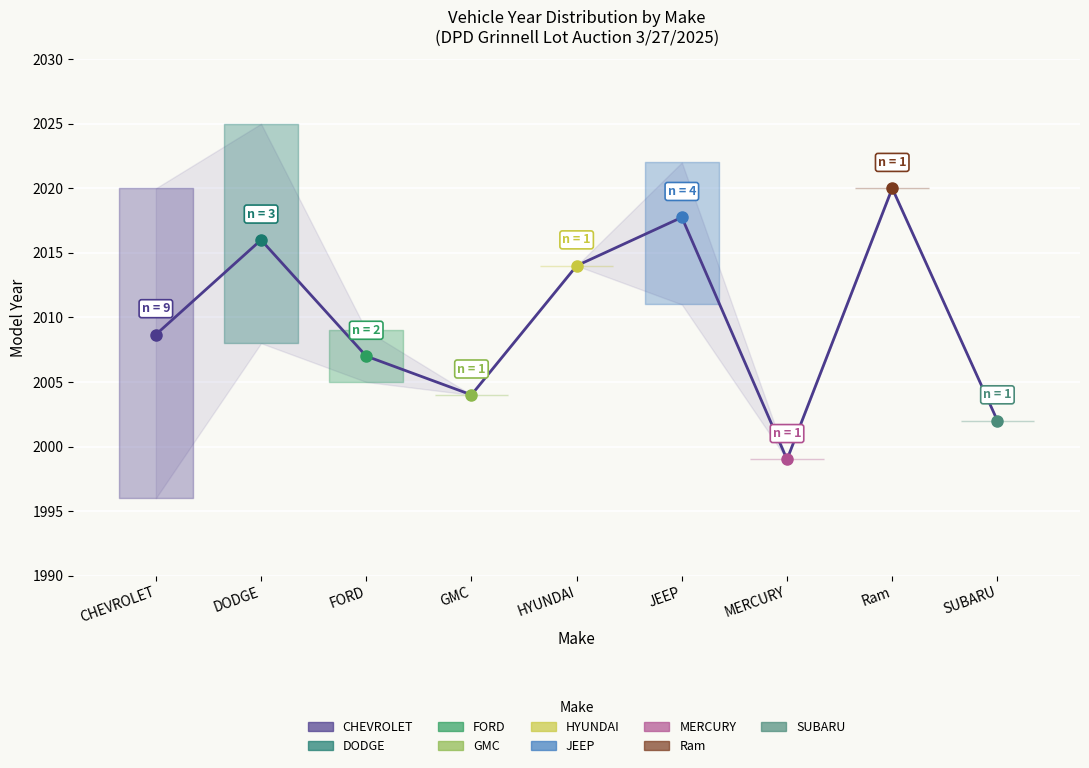

Rank the categories by value from lowest to highest.

MERCURY, SUBARU, GMC, FORD, CHEVROLET, HYUNDAI, DODGE, JEEP, Ram